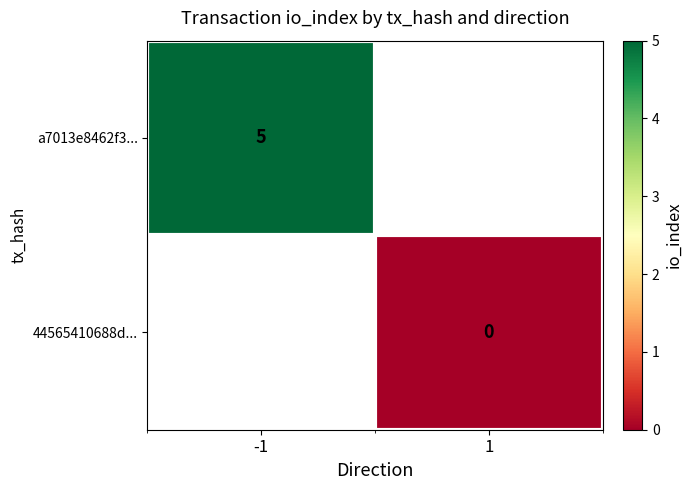

True or false: a7013e8462f3... has a value of 7 at -1.

False